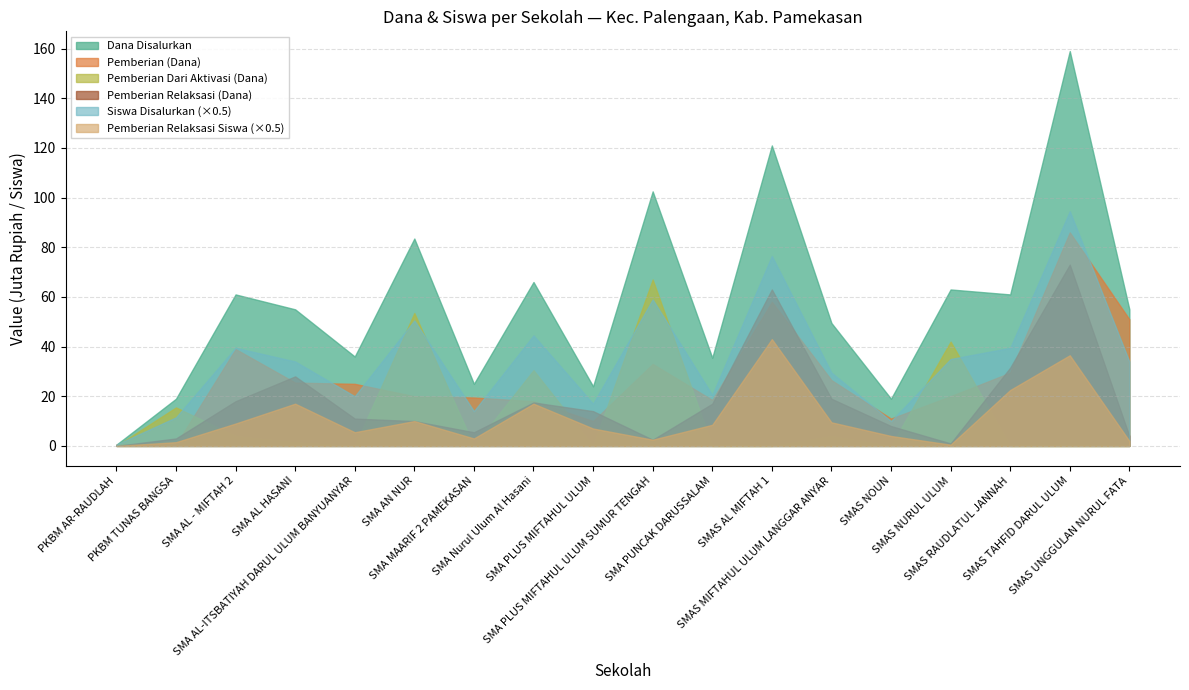

At which label does Pemberian Relaksasi (Siswa) first exceed 17?

SMA AL - MIFTAH 2